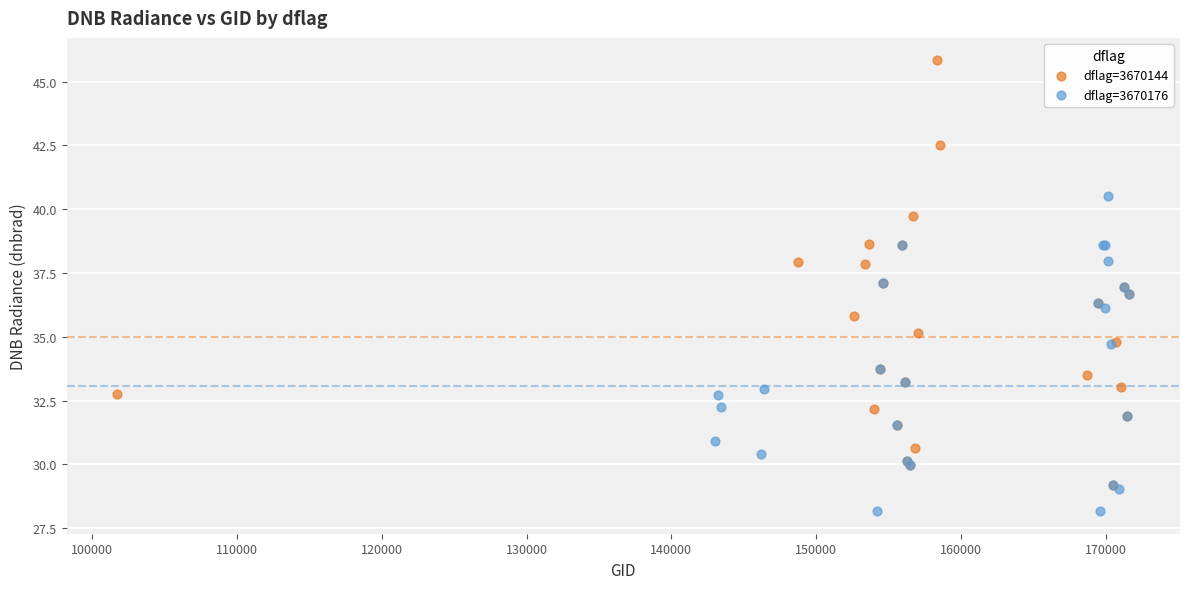

Which series has the largest Y range (max minus min)?

dflag=3670144